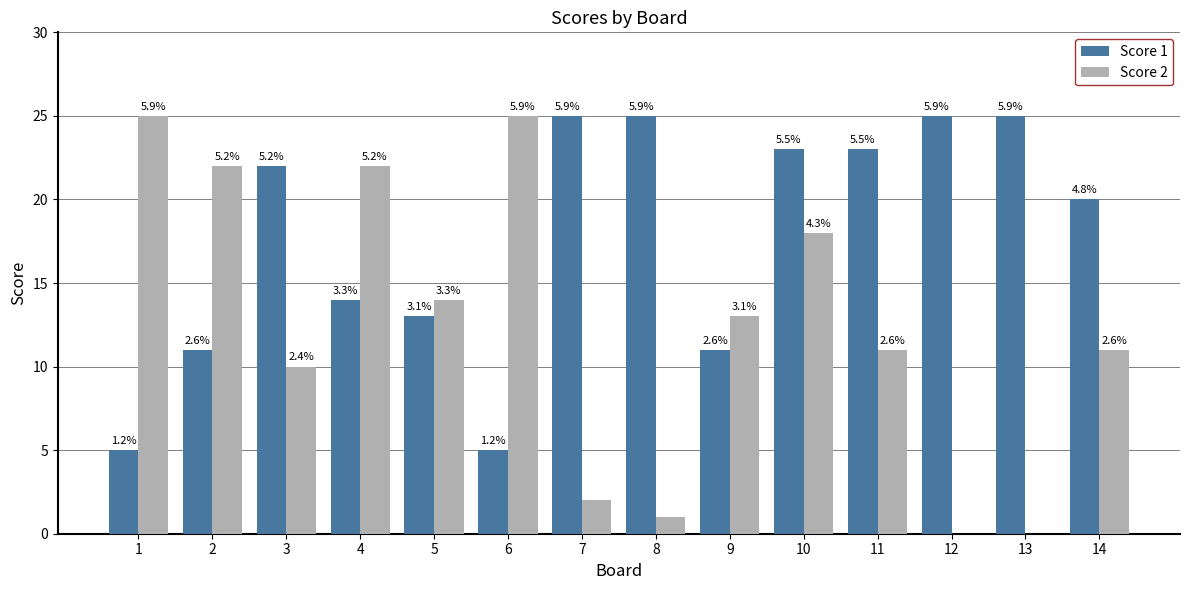

Read the Score 1 value at 2, to the nearest 10.

10